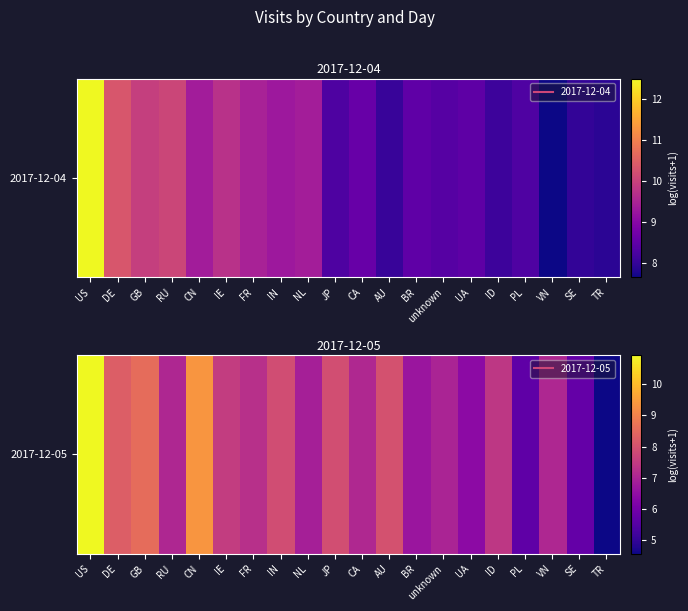

True or false: the data shows 7.0 at unknown.

True